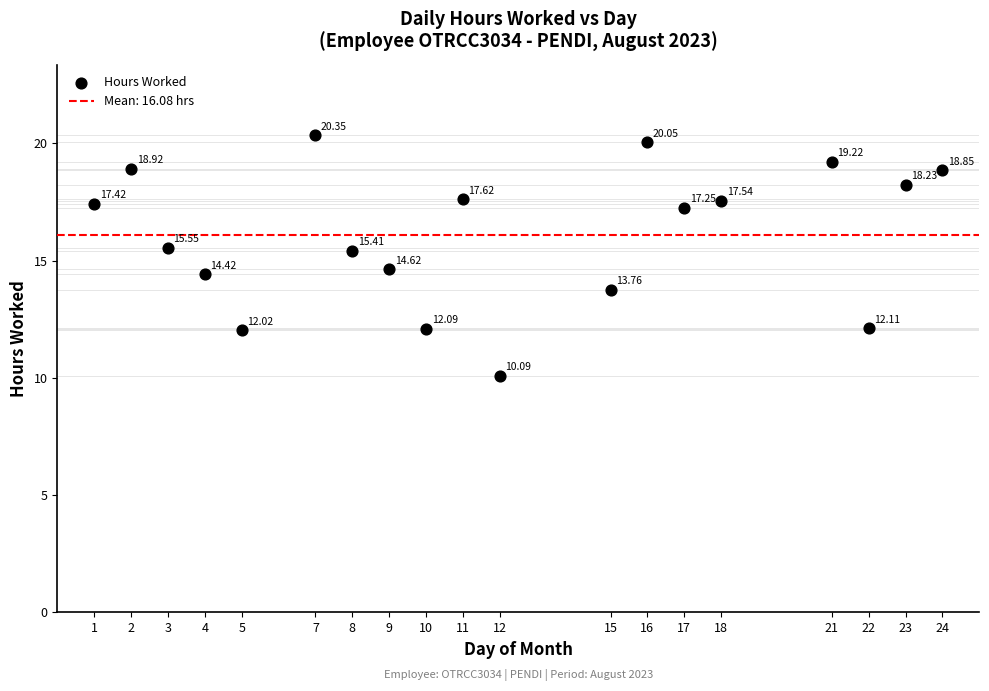

What is the range of Y values (max minus min)?

10.3